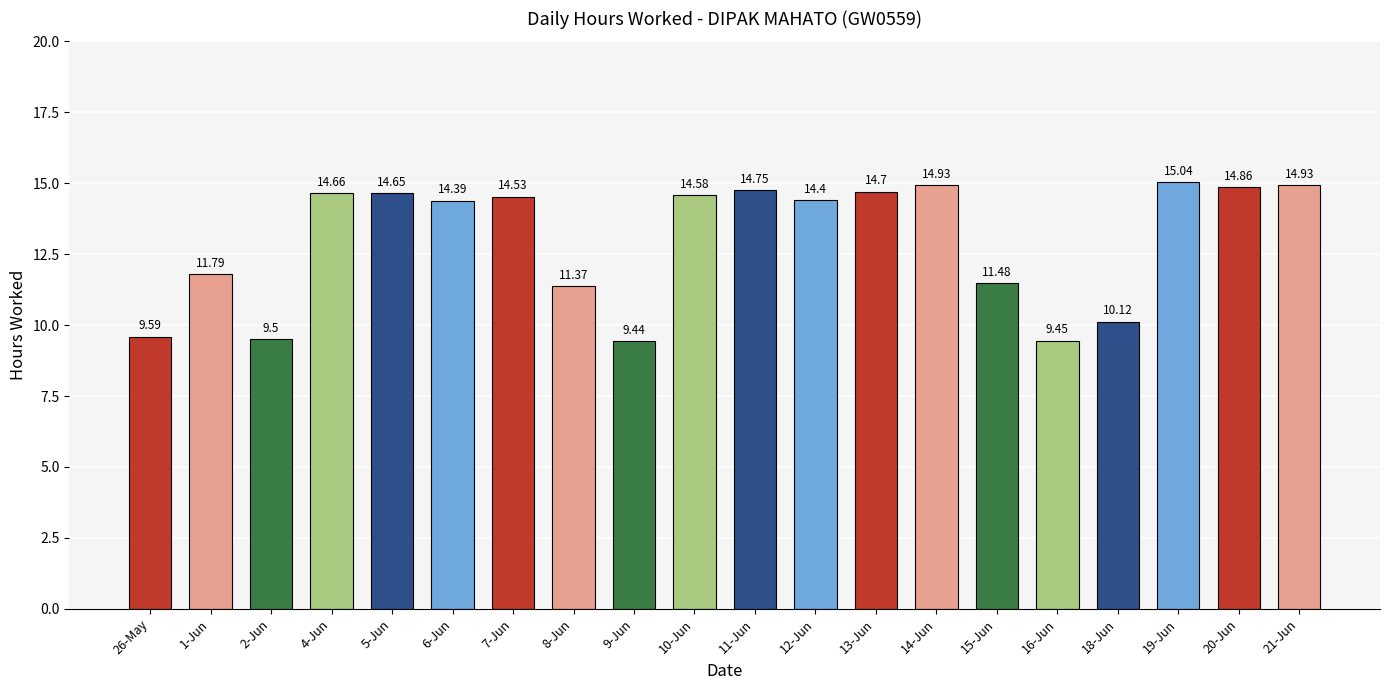

What is the difference between the maximum and minimum values?

5.6